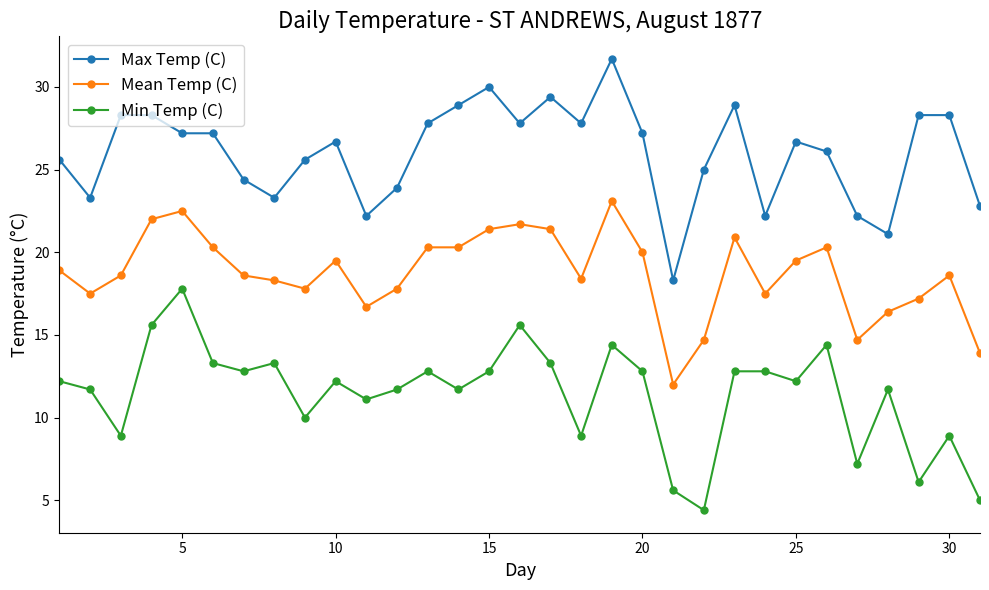

What is the minimum value shown in the chart?

4.4